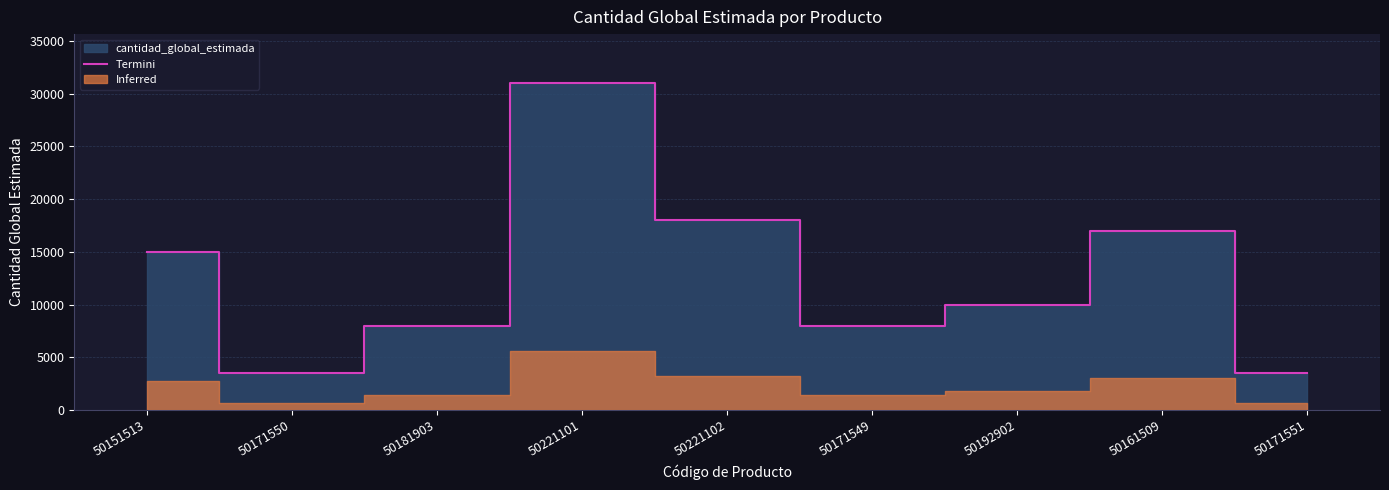

Where is the first local minimum?

50171550